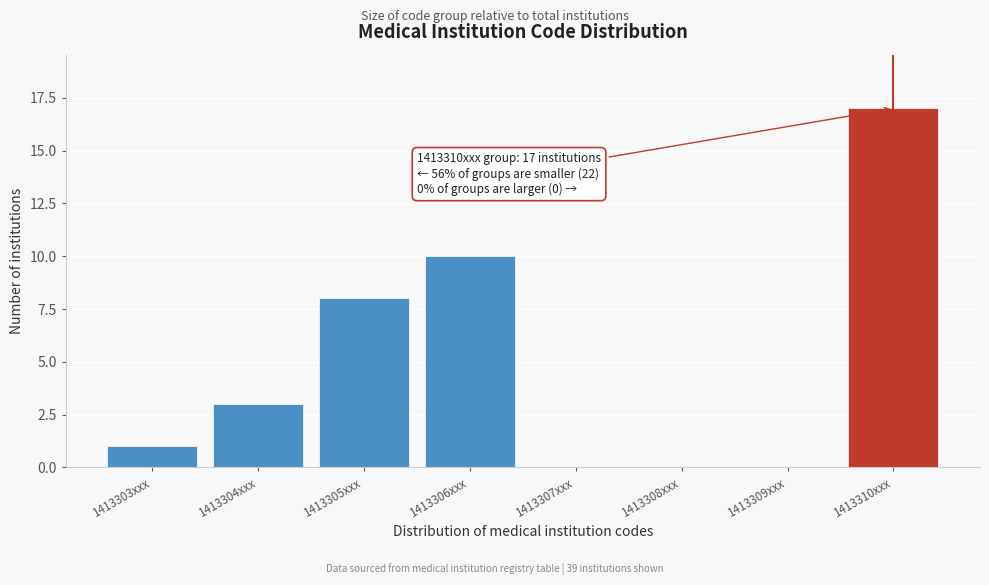

Reading left to right, transcribe all the data shown in this chart.

1413303xxx=1	1413304xxx=3	1413305xxx=8	1413306xxx=10	1413307xxx=0	1413308xxx=0	1413309xxx=0	1413310xxx=17